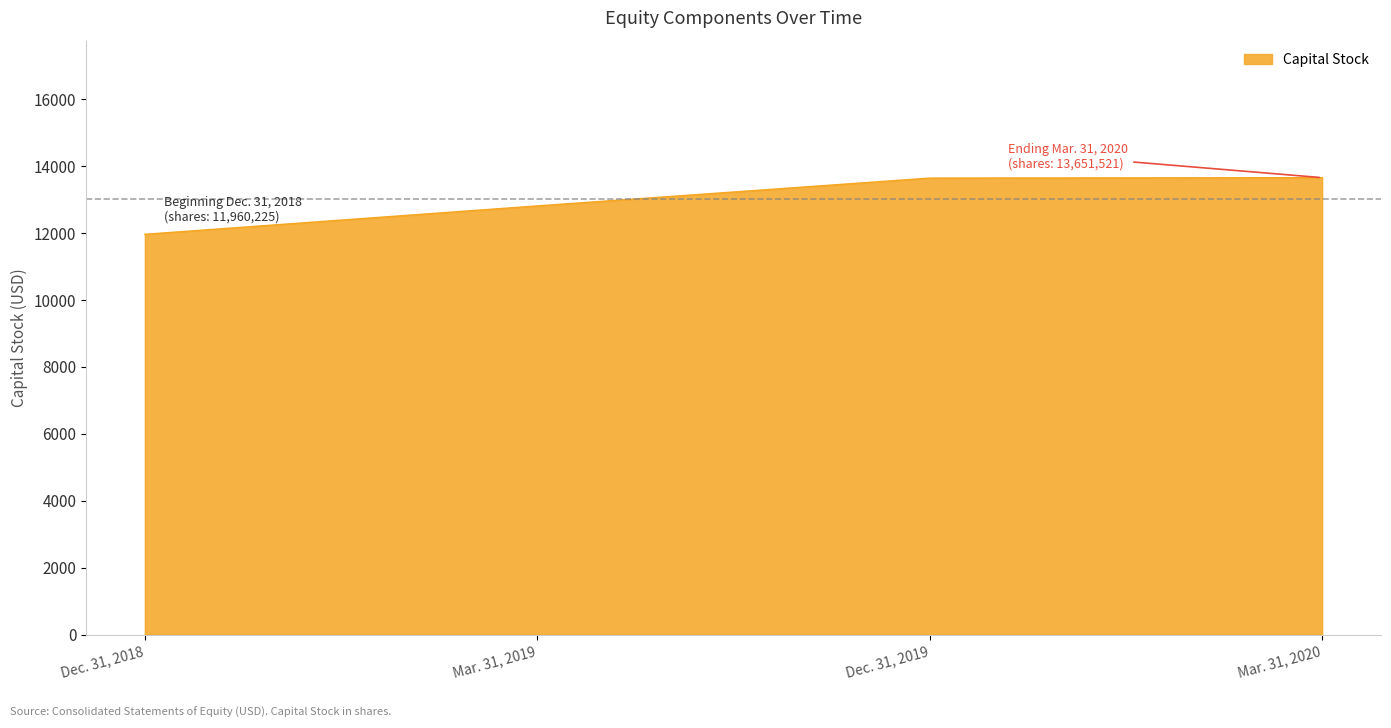

List the labels in order of value, smallest first.

Dec. 31, 2018, Mar. 31, 2019, Dec. 31, 2019, Mar. 31, 2020